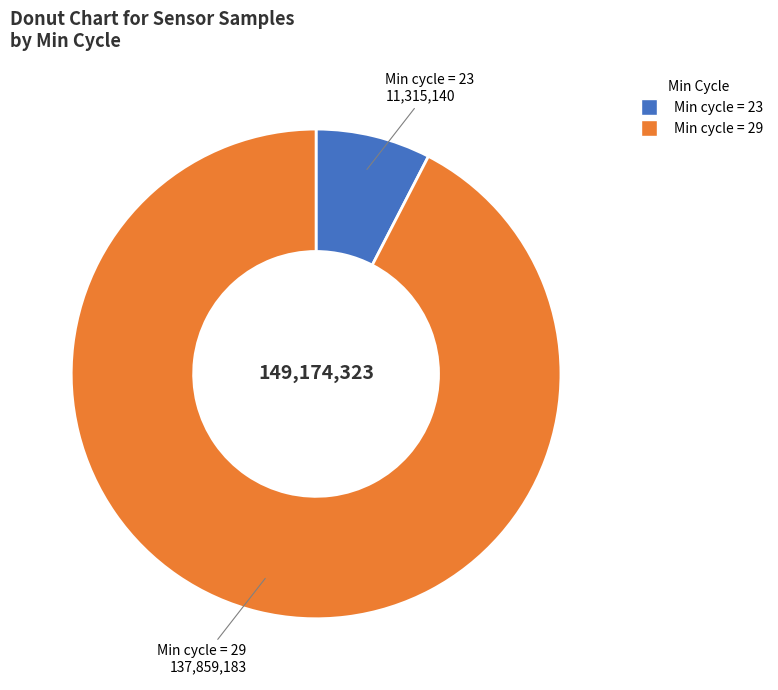

Is there any slice that represents more than half of the pie?

Yes